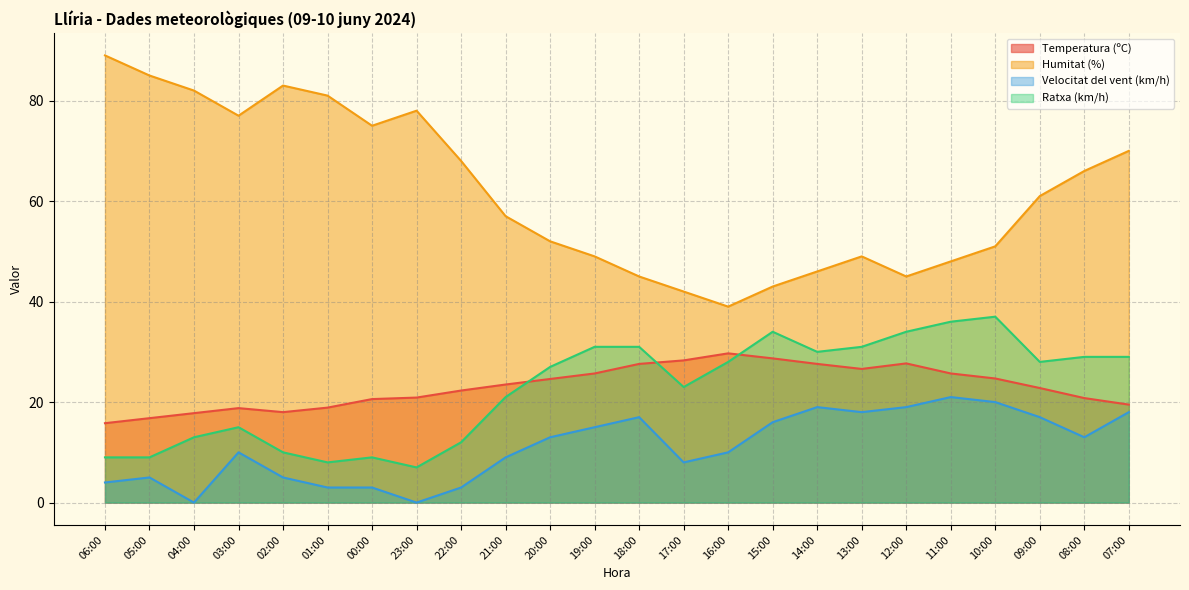

How many values in the Humitat (%) series exceed 61?

11